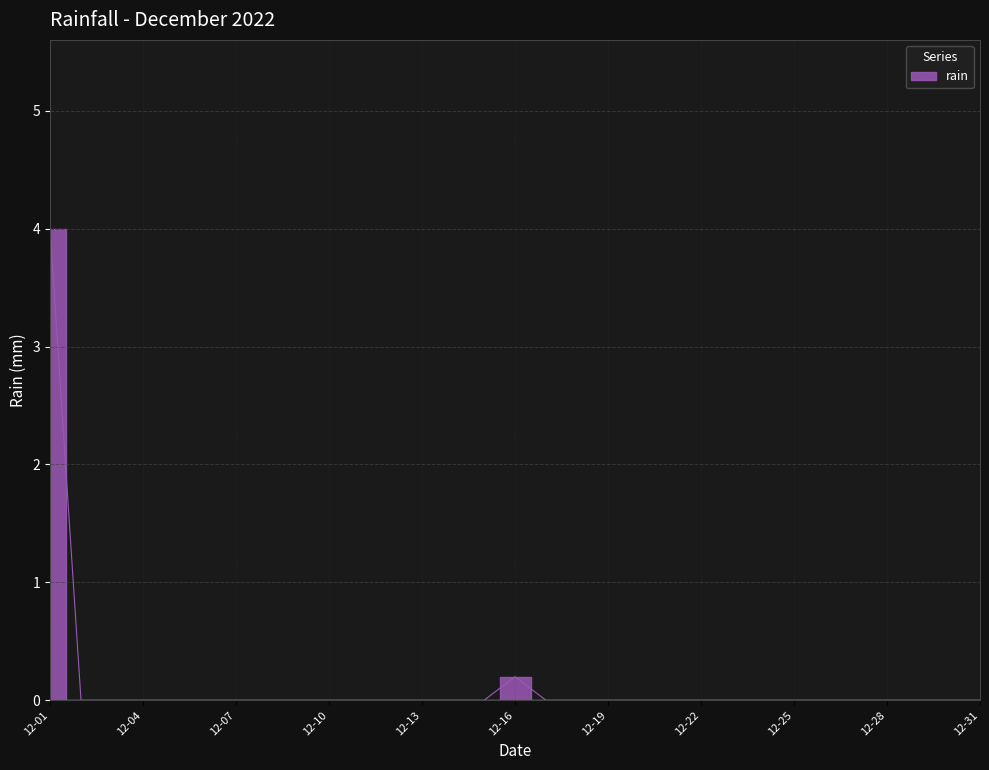

The value at 2022-12-12 is 2.0. True or false?

False